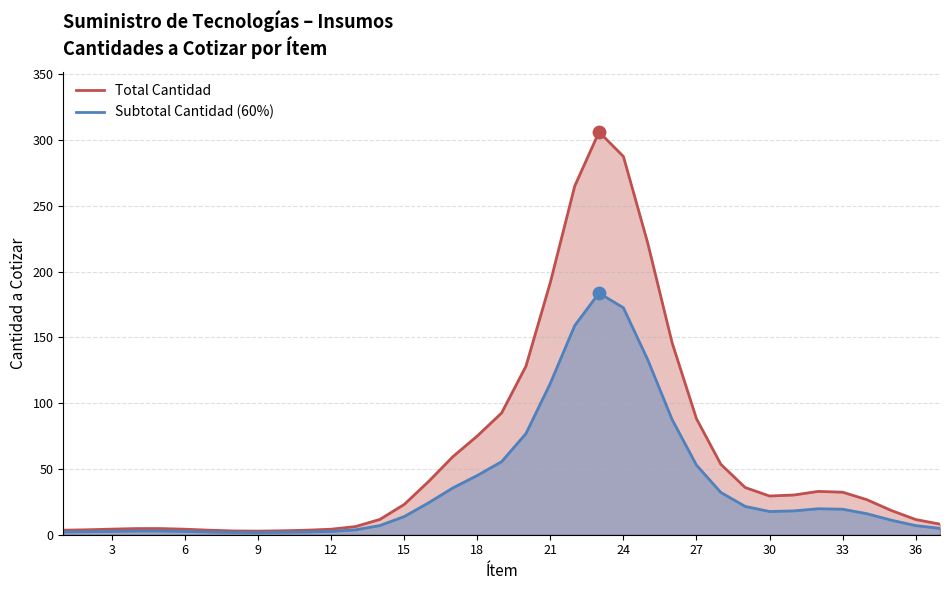

At how many categories does at least one series exceed 82?

9